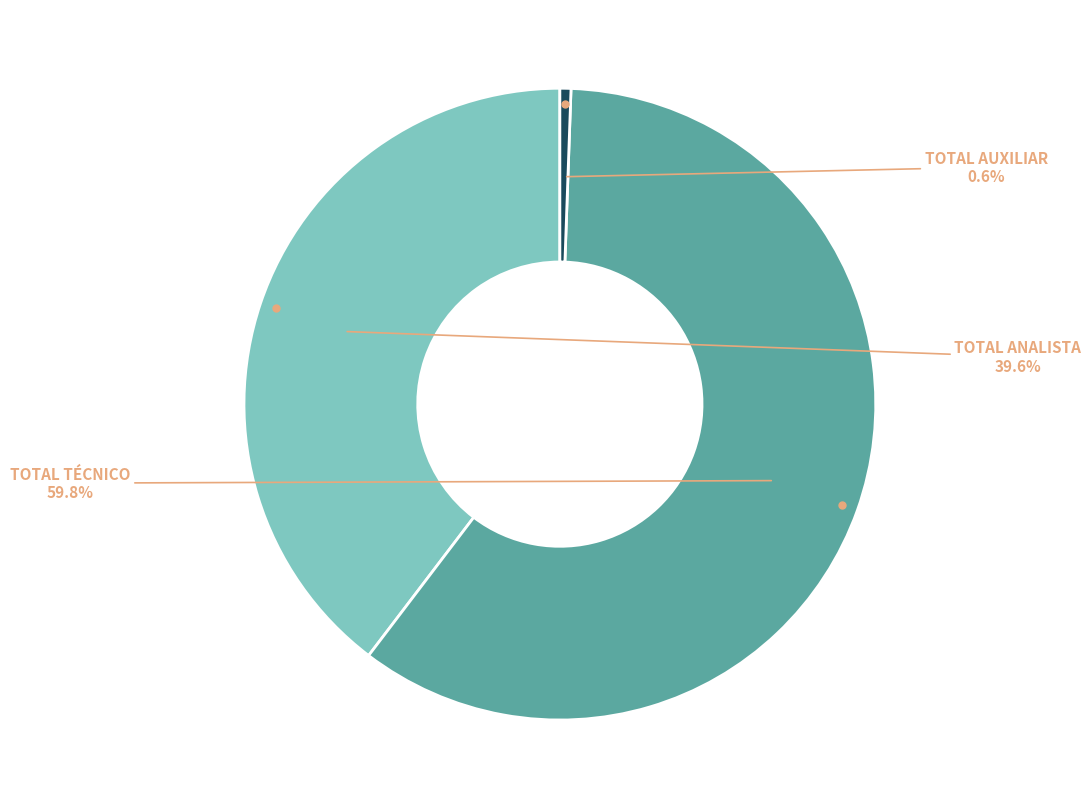

Is it true that TOTAL AUXILIAR is 1% of the pie?

True